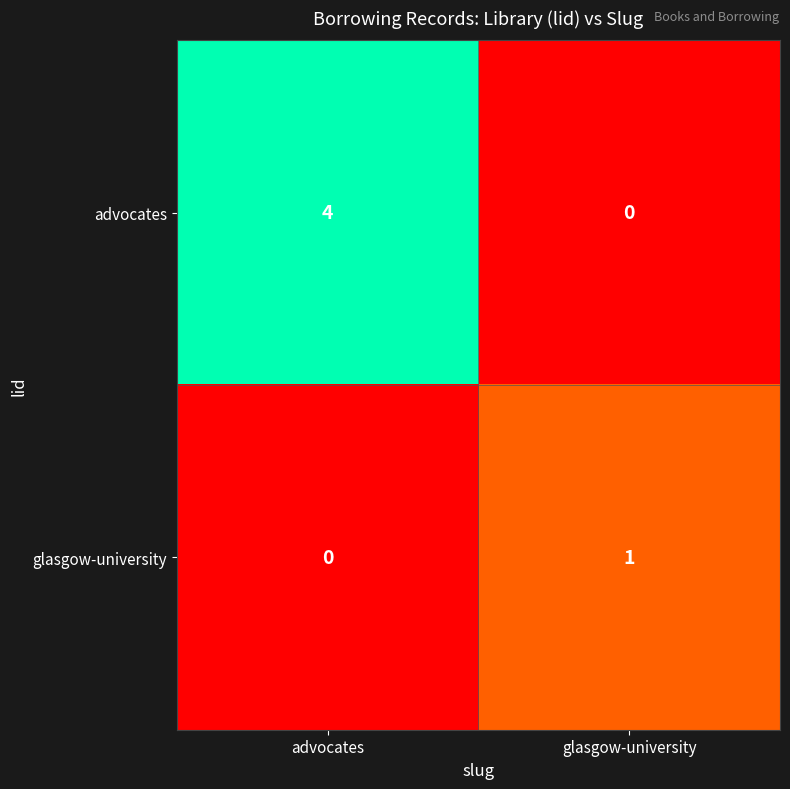

What is the difference between the maximum and minimum values in the advocates series?

4